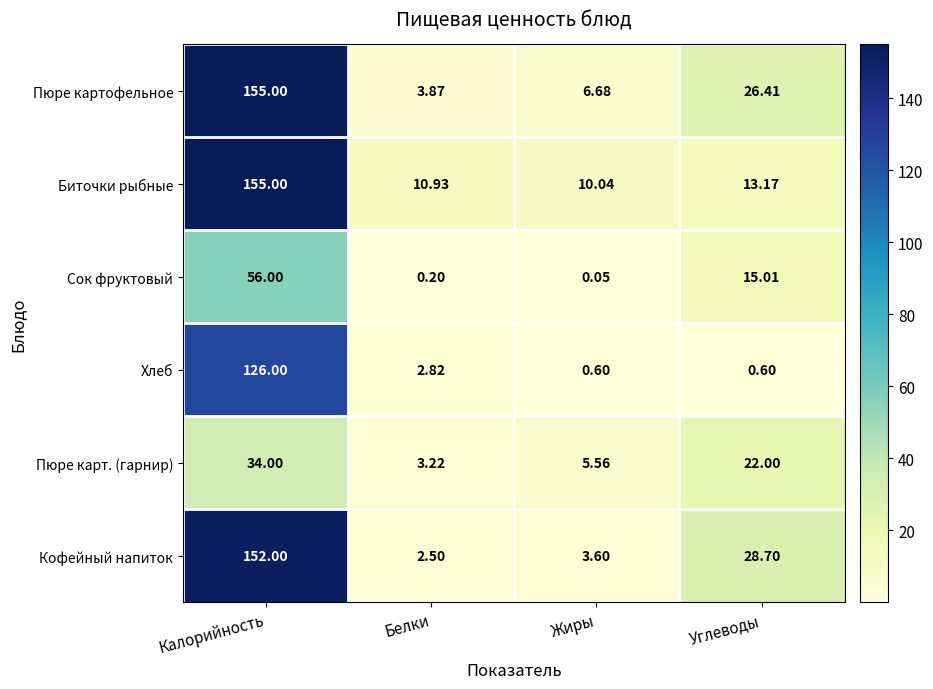

How many distinct data groups are displayed?

6